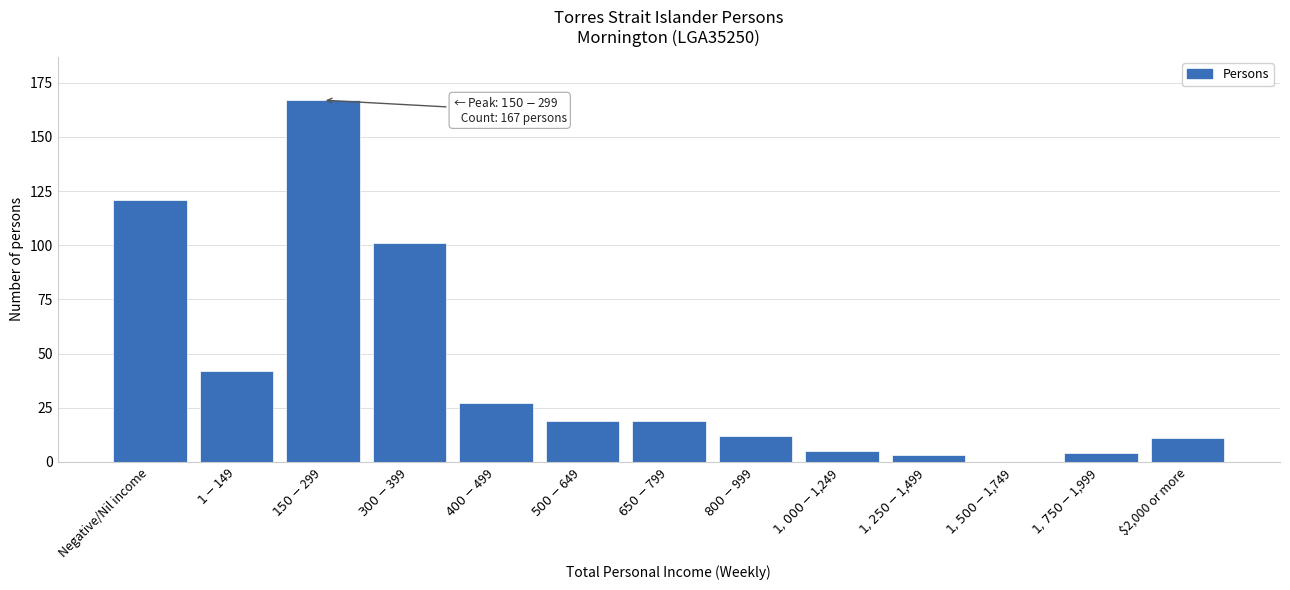

True or false: the data shows 11 at $2,000 or more.

True